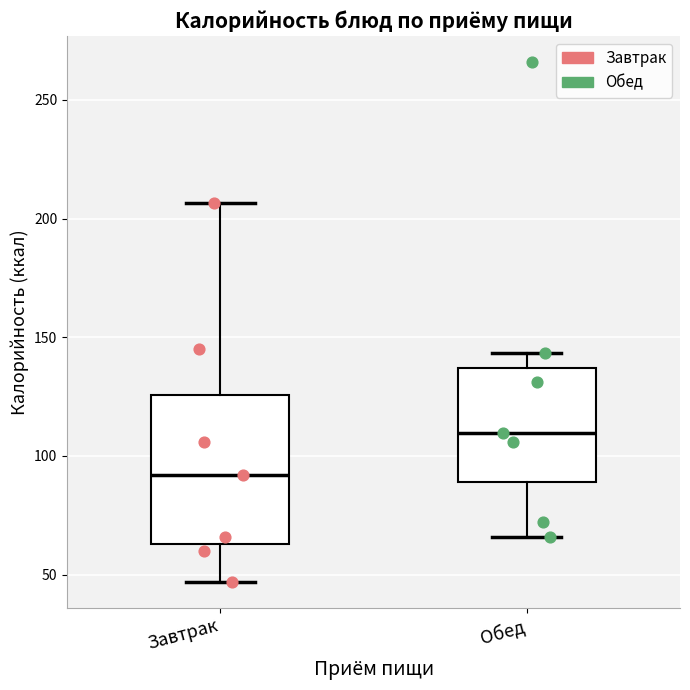

Which box has the highest median line?

Обед